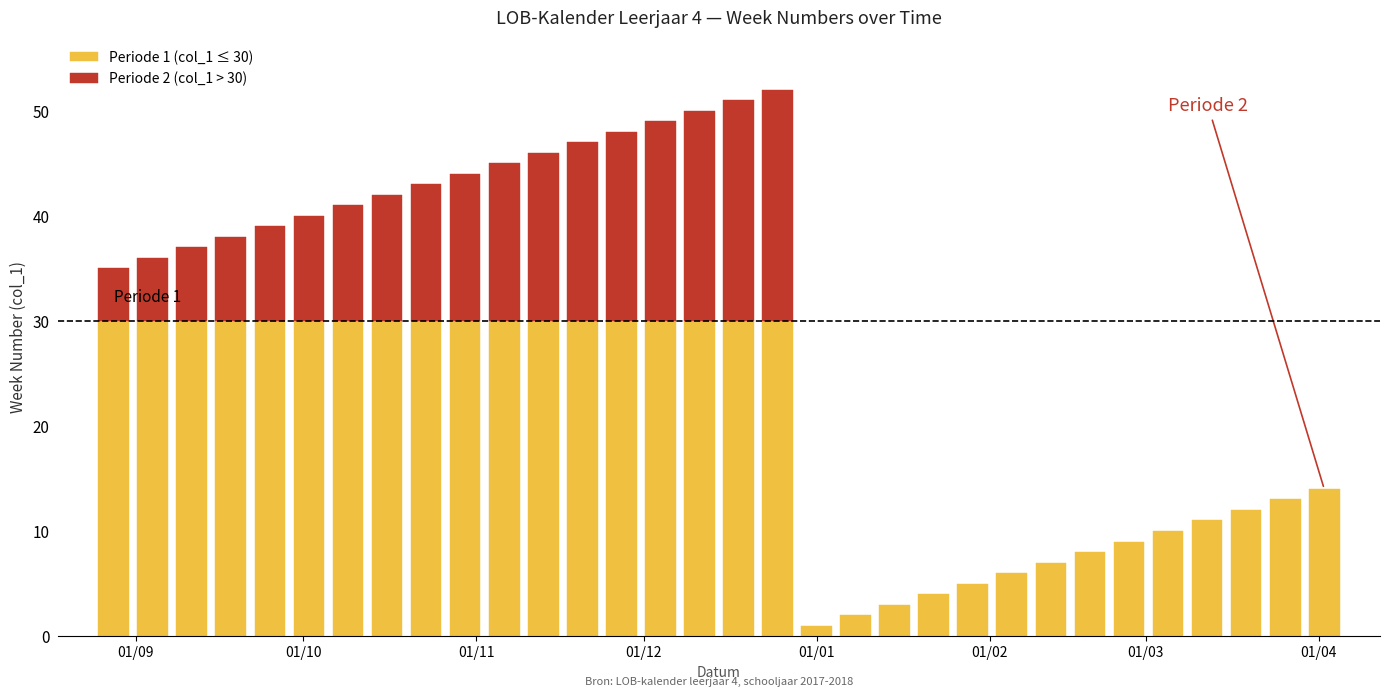

What is the difference between the values at 2018-01-01 and 2017-12-11?

49